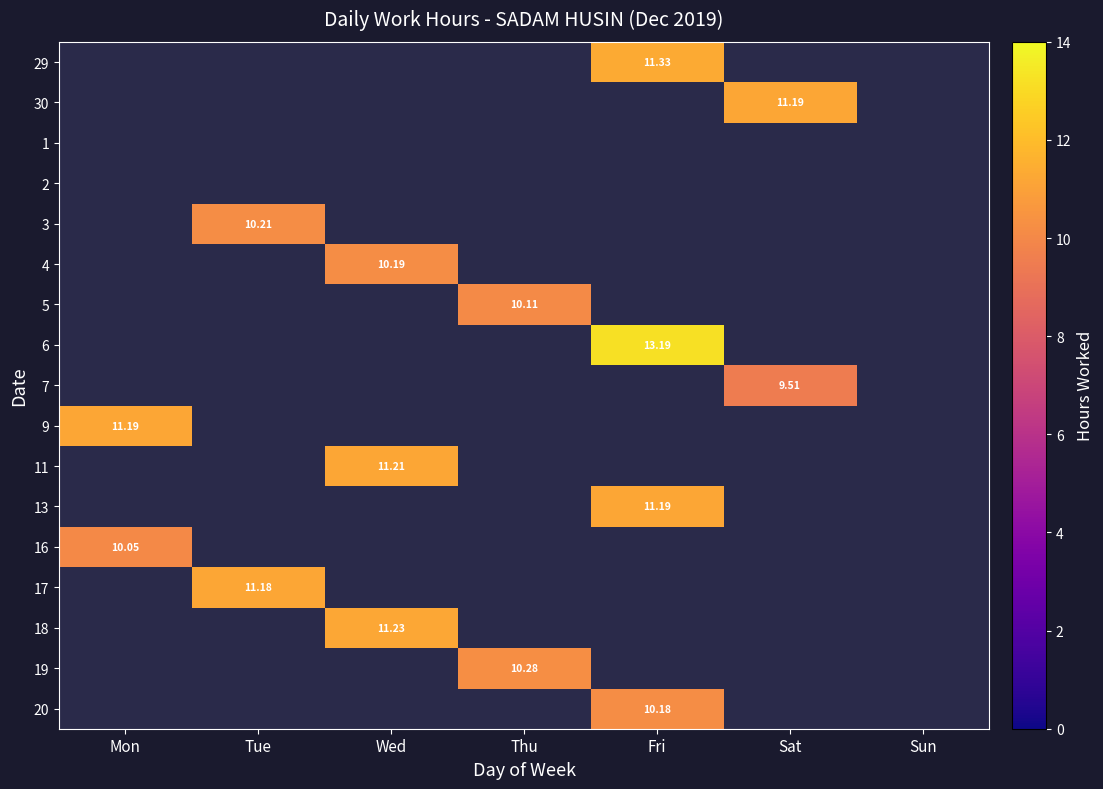

How many data points does each series have?

7